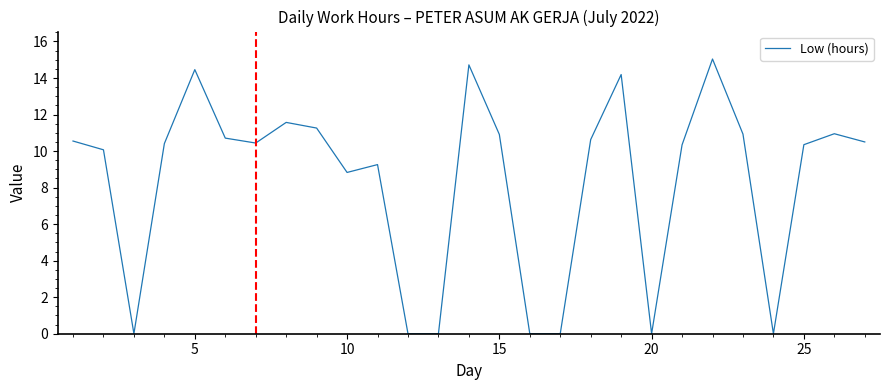

How many interior local peaks (higher than both neighbors) does the data have?

7